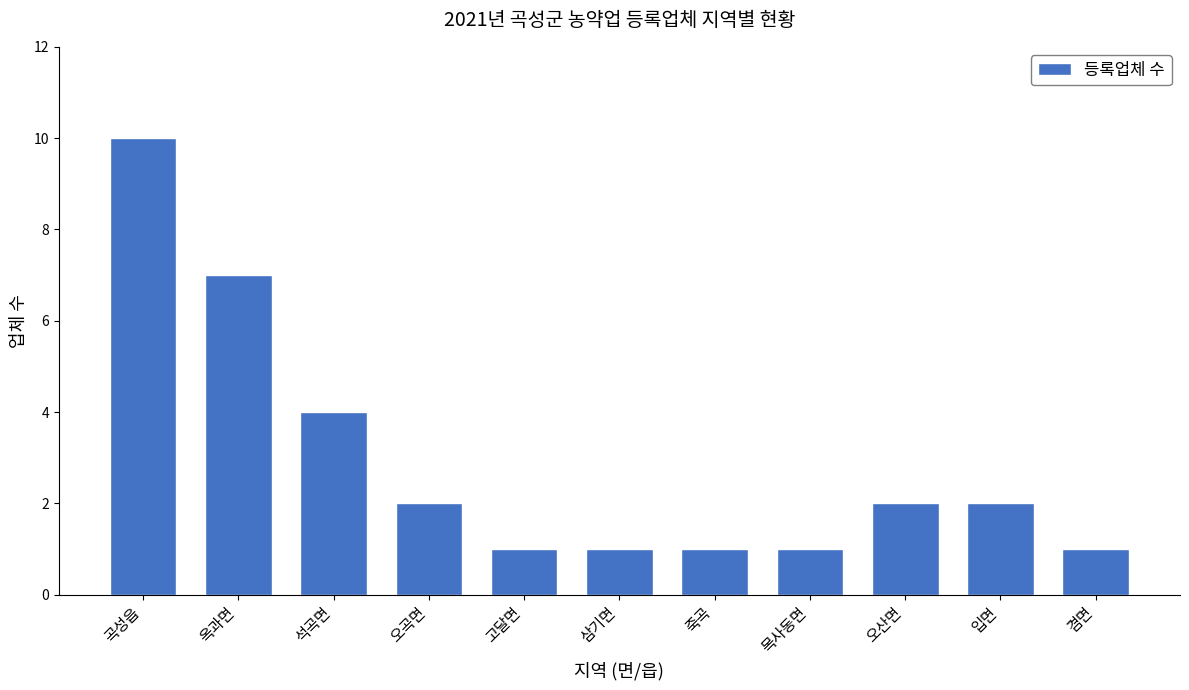

What is the average value?

3